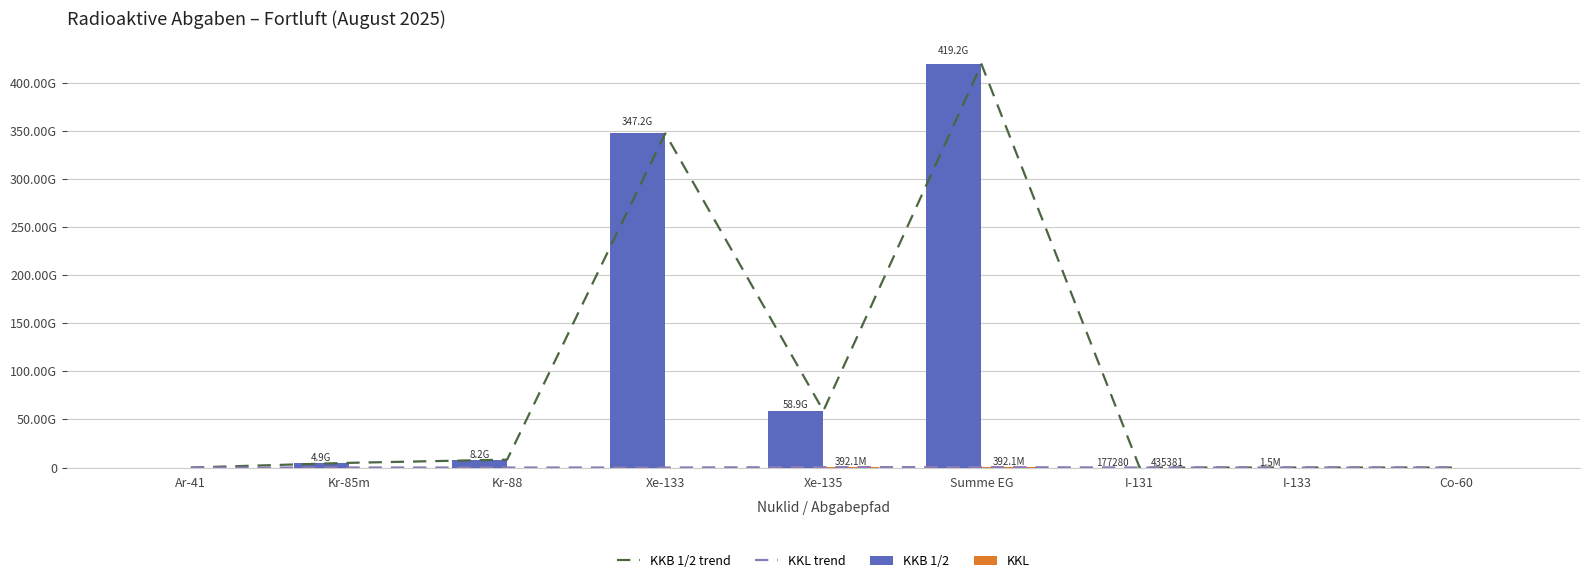

Reading left to right, transcribe all the data shown in this chart.

KKB 1/2 trend: Ar-41=0.0	Kr-85m=4862068214.5	Kr-88=8190422616.8	Xe-133=347200975791.6	Xe-135=58942207611.8	Summe EG=419195674234.7	I-131=177280.0	I-133=1520800.0	Co-60=0.0
KKL trend: Ar-41=0.0	Kr-85m=0.0	Kr-88=0.0	Xe-133=0.0	Xe-135=392112000.0	Summe EG=392112000.0	I-131=435381.4	I-133=0.0	Co-60=0.0
KKB 1/2: Ar-41=0.0	Kr-85m=4862068214.5	Kr-88=8190422616.8	Xe-133=347200975791.6	Xe-135=58942207611.8	Summe EG=419195674234.7	I-131=177280.0	I-133=1520800.0	Co-60=0.0
KKL: Ar-41=0.0	Kr-85m=0.0	Kr-88=0.0	Xe-133=0.0	Xe-135=392112000.0	Summe EG=392112000.0	I-131=435381.4	I-133=0.0	Co-60=0.0